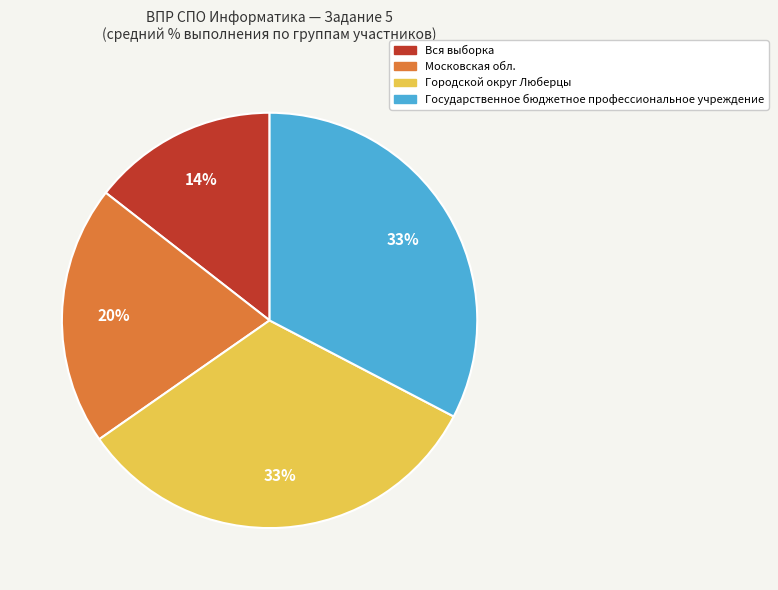

Is there a majority slice in this chart?

No